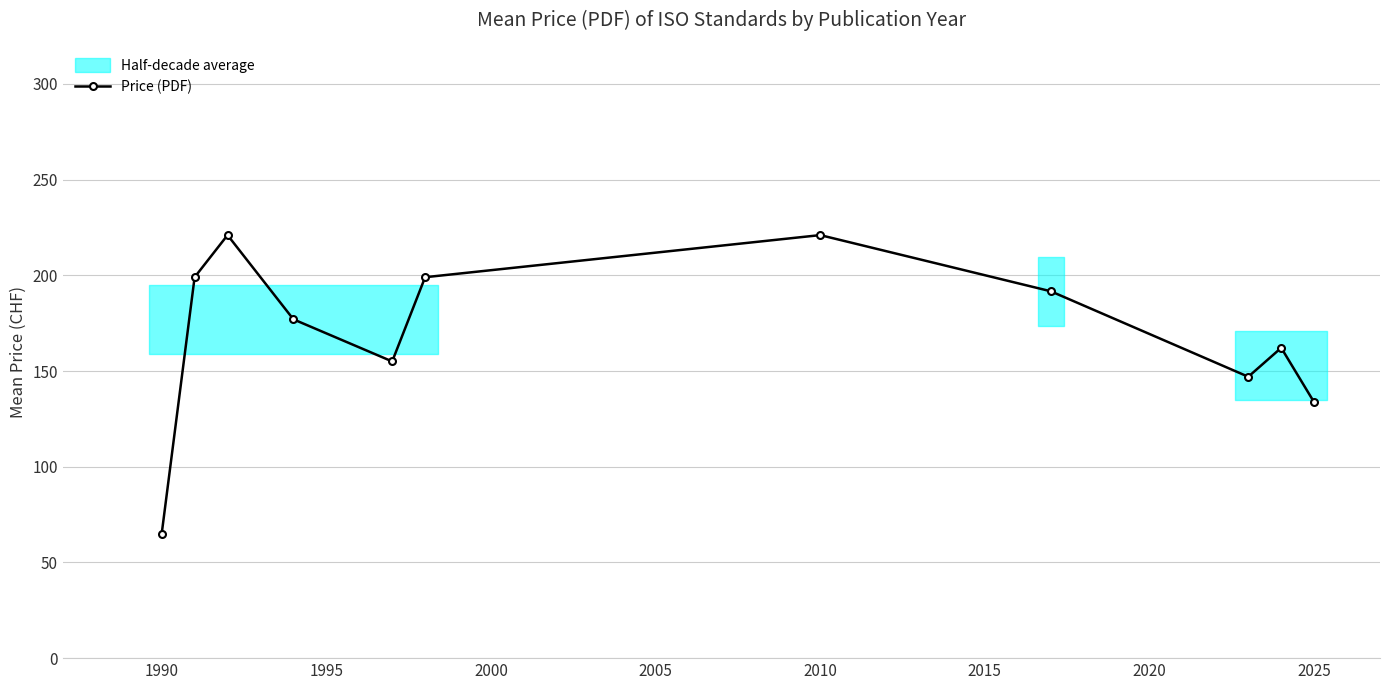

True or false: Price (PDF) has more than 1 points higher than both neighbors.

True